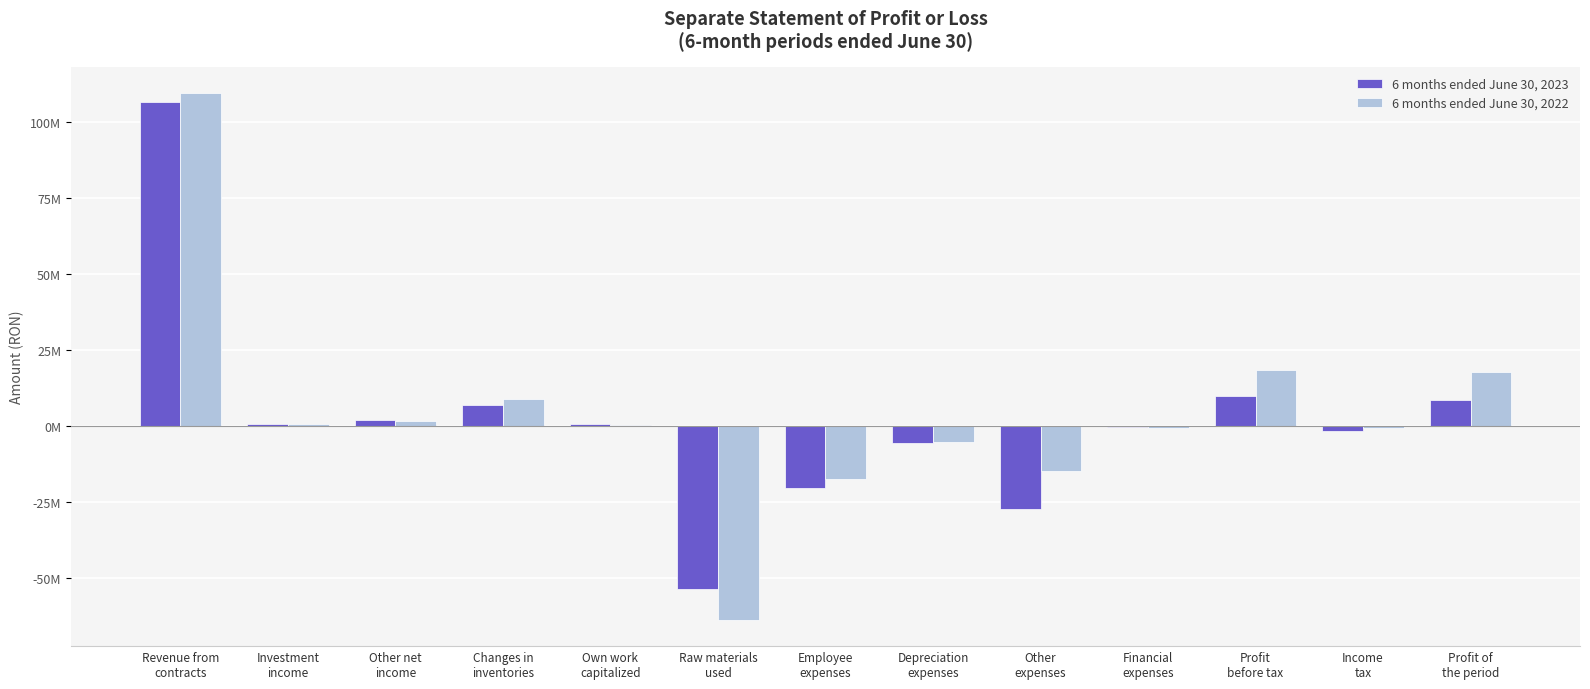

Which category has the highest value across all series?

Revenue from
contracts